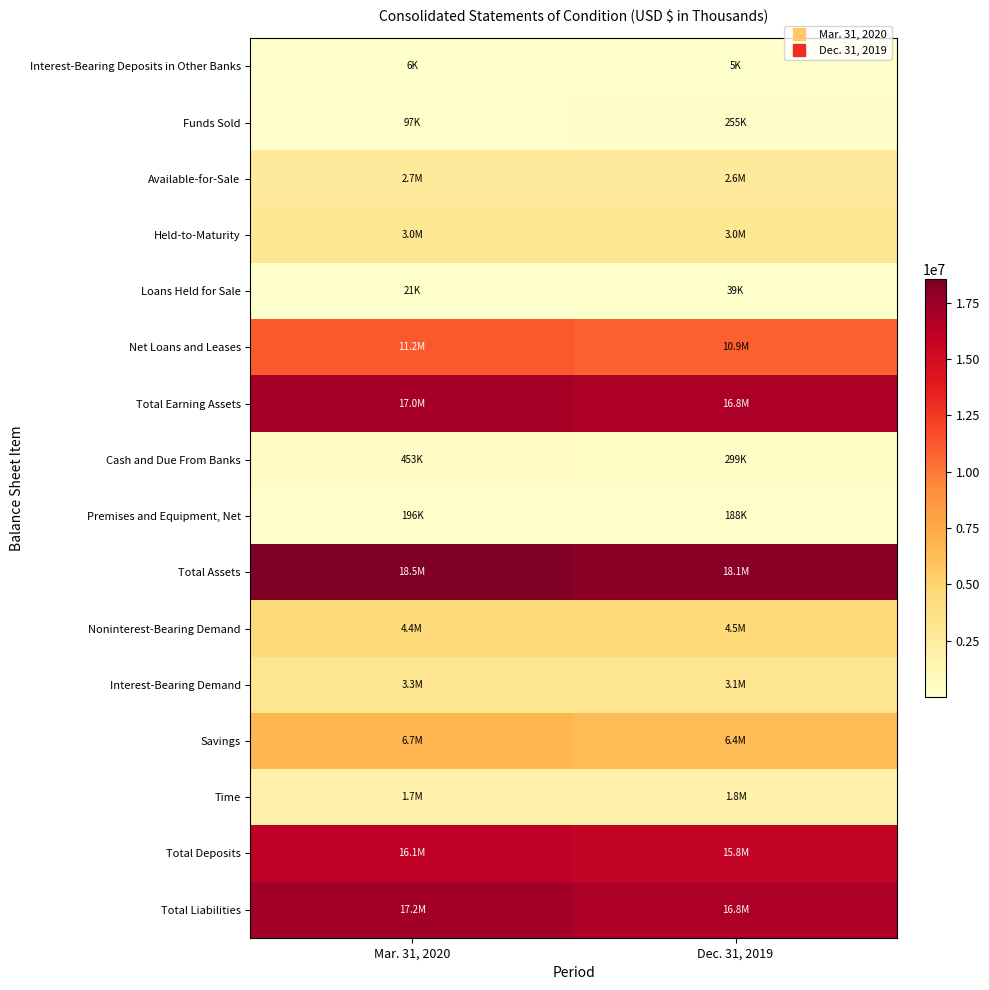

Reading right to left, extract all data points from this chart.

Interest-Bearing Deposits in Other Banks: Dec. 31, 2019=4979	Mar. 31, 2020=6346
Funds Sold: Dec. 31, 2019=254574	Mar. 31, 2020=96898
Available-for-Sale: Dec. 31, 2019=2619003	Mar. 31, 2020=2681049
Held-to-Maturity: Dec. 31, 2019=3042294	Mar. 31, 2020=3004139
Loans Held for Sale: Dec. 31, 2019=39062	Mar. 31, 2020=20789
Net Loans and Leases: Dec. 31, 2019=10880865	Mar. 31, 2020=11214630
Total Earning Assets: Dec. 31, 2019=16840777	Mar. 31, 2020=17023851
Cash and Due From Banks: Dec. 31, 2019=299105	Mar. 31, 2020=453465
Premises and Equipment, Net: Dec. 31, 2019=188388	Mar. 31, 2020=196228
Total Assets: Dec. 31, 2019=18095496	Mar. 31, 2020=18542233
Noninterest-Bearing Demand: Dec. 31, 2019=4489525	Mar. 31, 2020=4378918
Interest-Bearing Demand: Dec. 31, 2019=3127205	Mar. 31, 2020=3261101
Savings: Dec. 31, 2019=6365321	Mar. 31, 2020=6670530
Time: Dec. 31, 2019=1802431	Mar. 31, 2020=1744812
Total Deposits: Dec. 31, 2019=15784482	Mar. 31, 2020=16055361
Total Liabilities: Dec. 31, 2019=16808664	Mar. 31, 2020=17214304